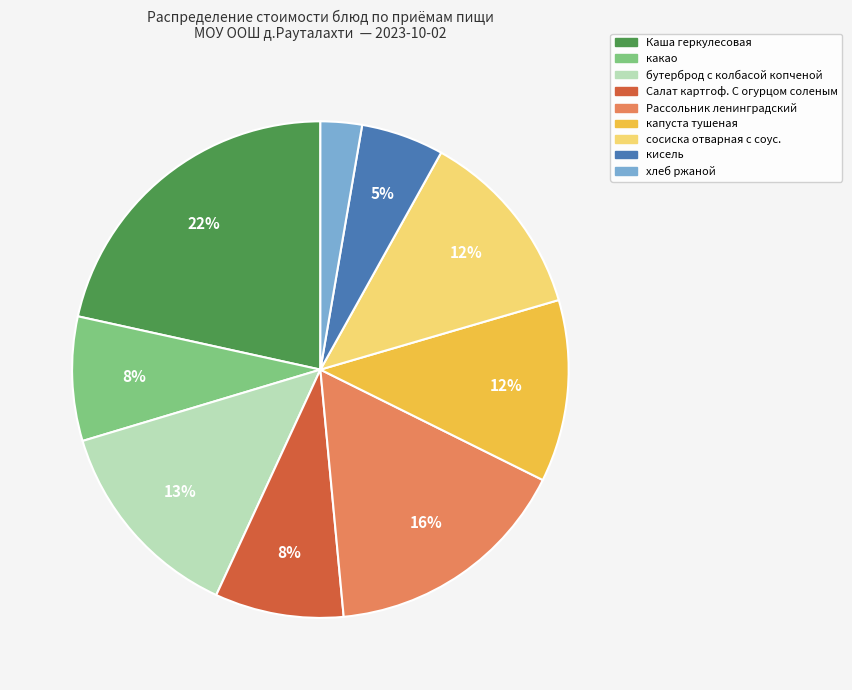

Does сосиска отварная с соус. represent more than half of the total?

No